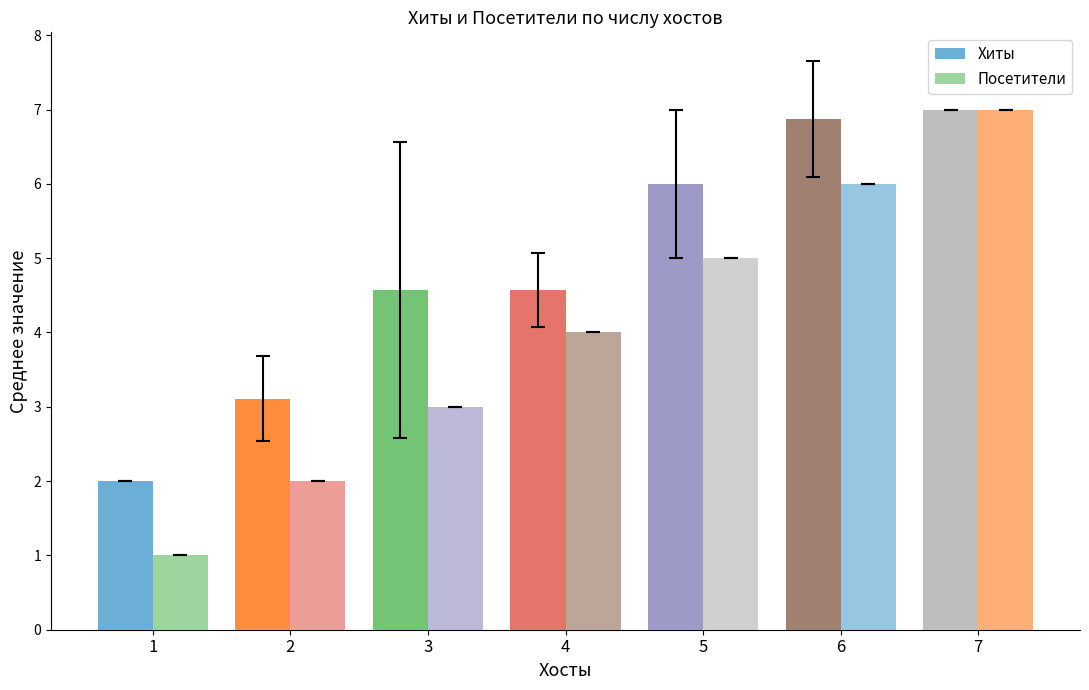

What is the sum of all Хиты values?

34.1